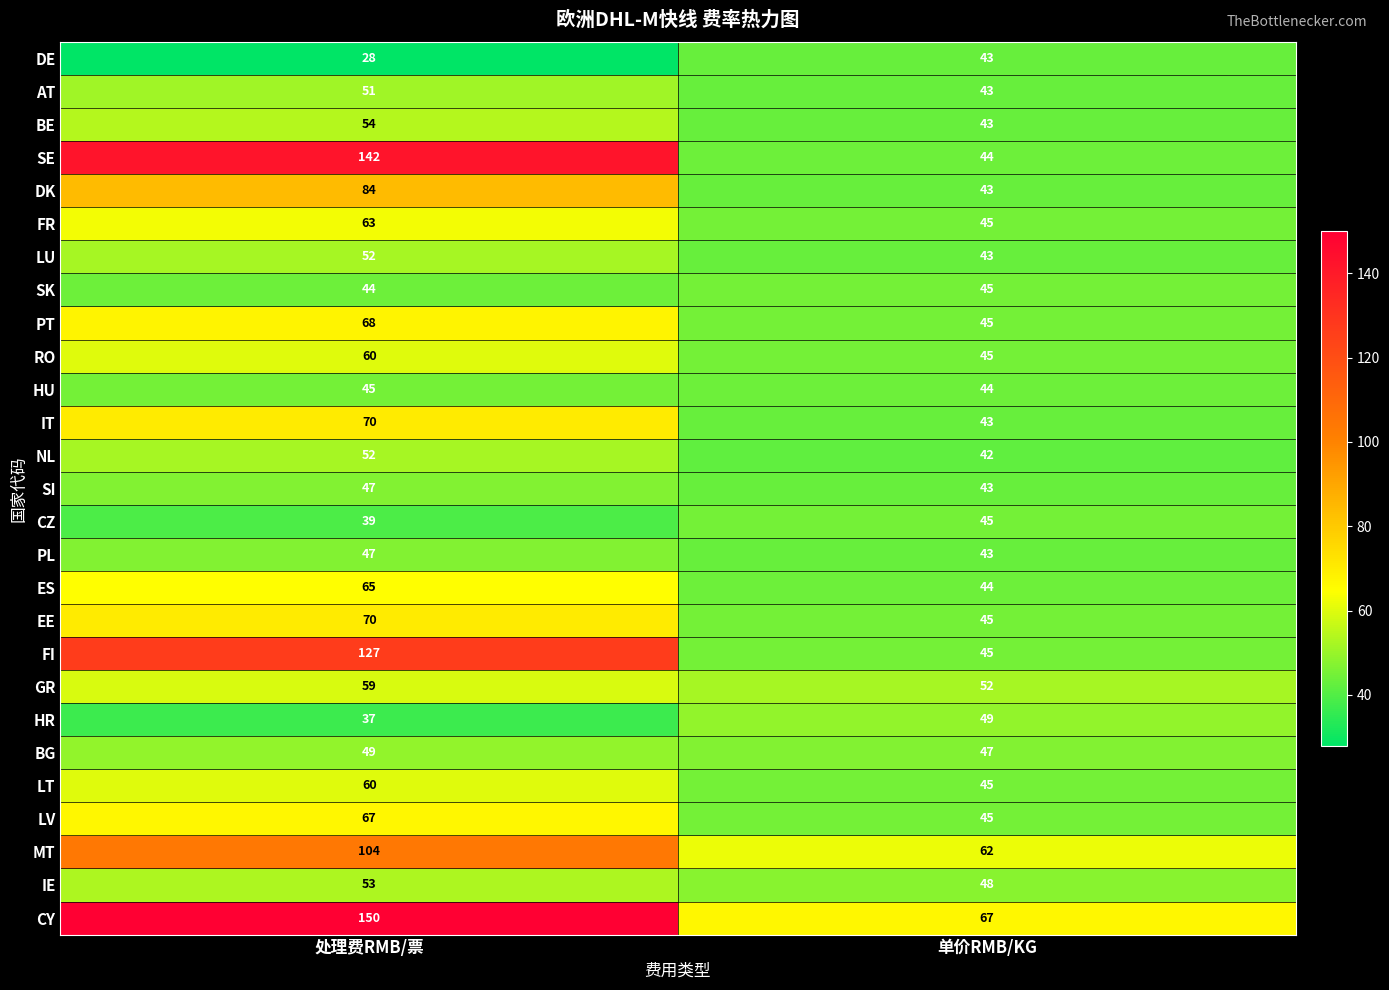

Between 处理费RMB/票 and 单价RMB/KG, which series saw the biggest shift?

SE